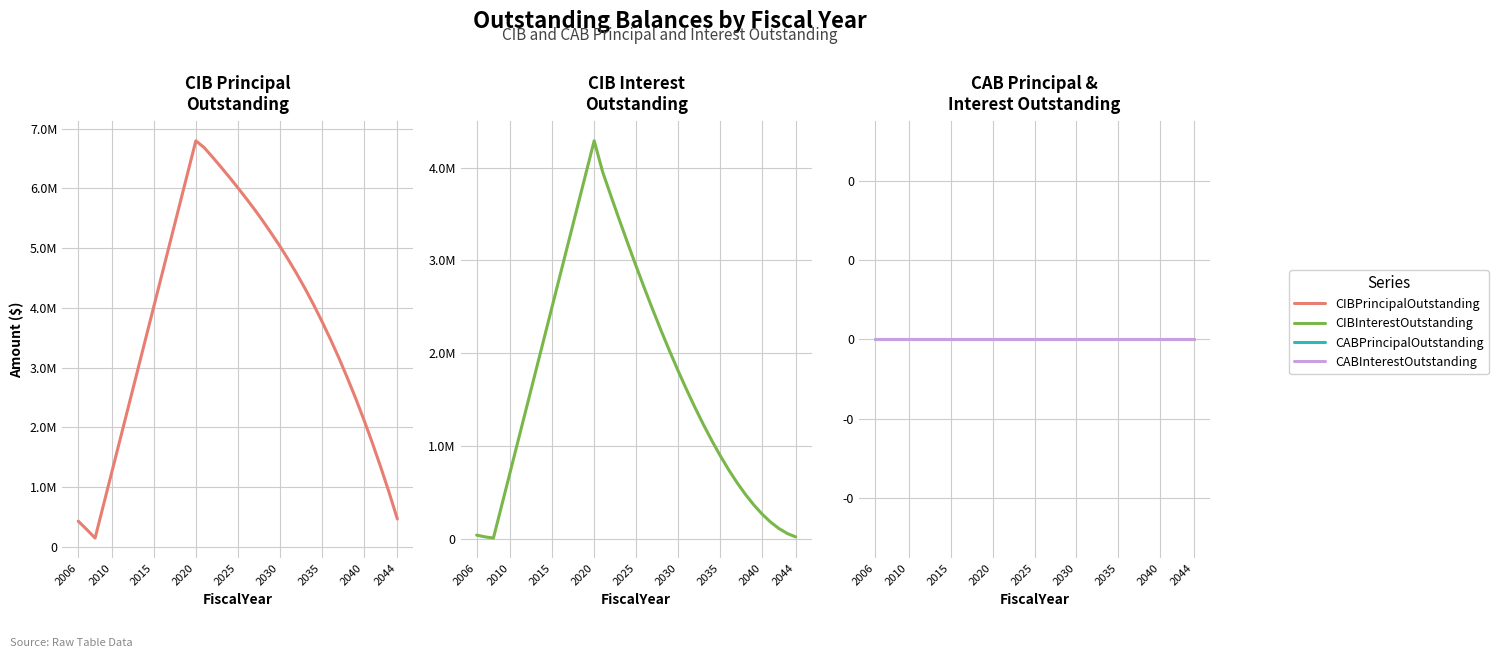

List the series in order of their peak value, highest first.

CIBPrincipalOutstanding, CIBInterestOutstanding, CABPrincipalOutstanding, CABInterestOutstanding